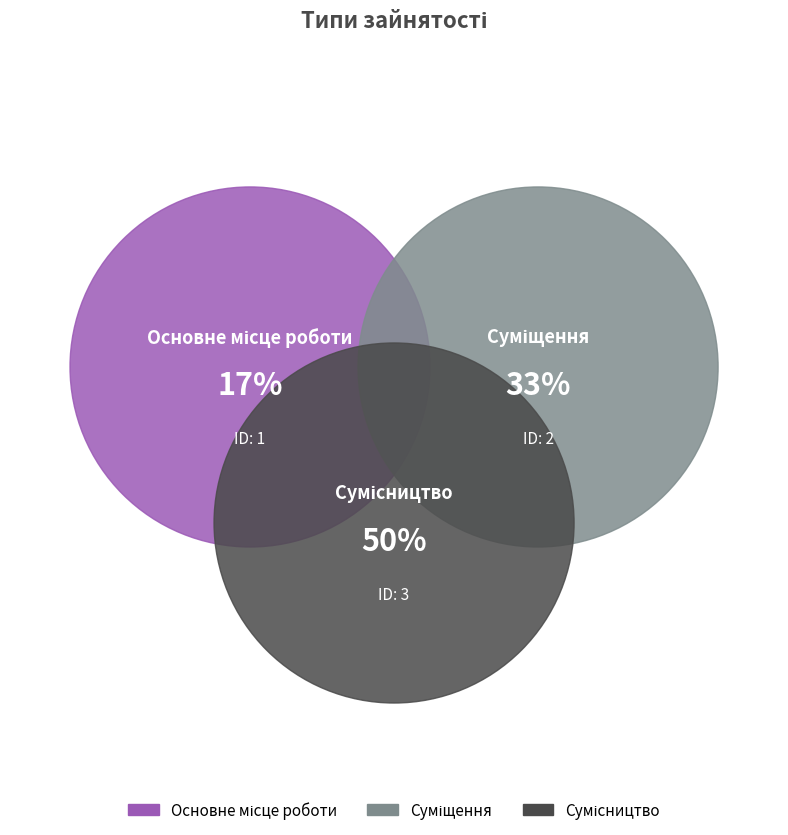

Does Суміщення represent more than half of the total?

No